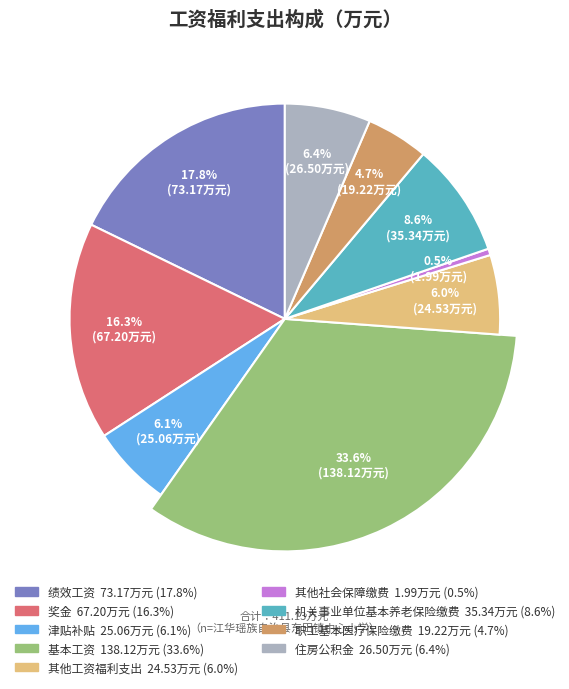

Rank the categories by value from lowest to highest.

其他社会保障缴费, 职工基本医疗保险缴费, 其他工资福利支出, 津贴补贴, 住房公积金, 机关事业单位基本养老保险缴费, 奖金, 绩效工资, 基本工资